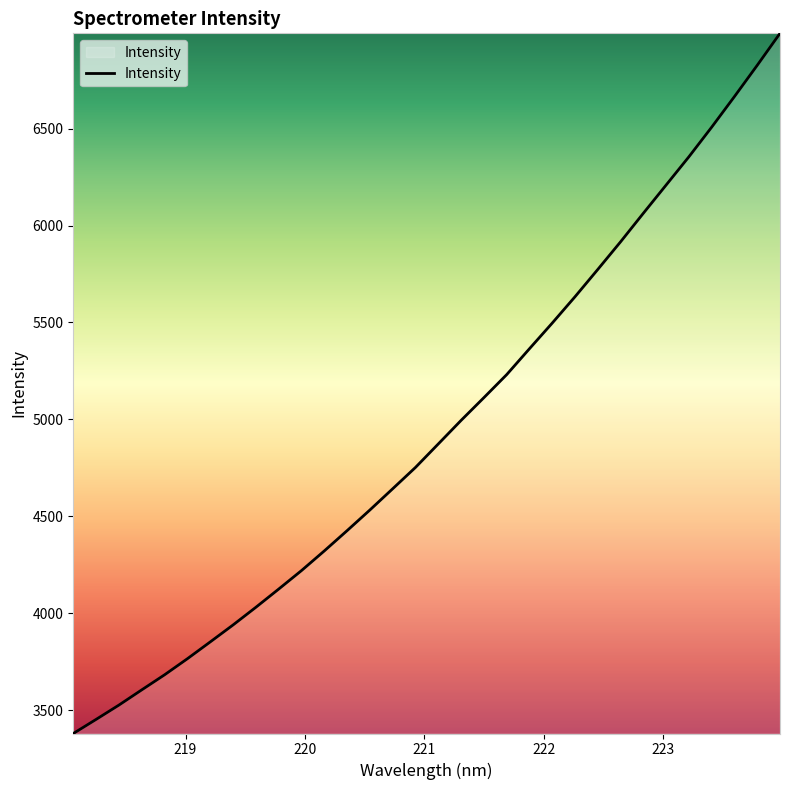

What is the greatest value displayed?

6991.2